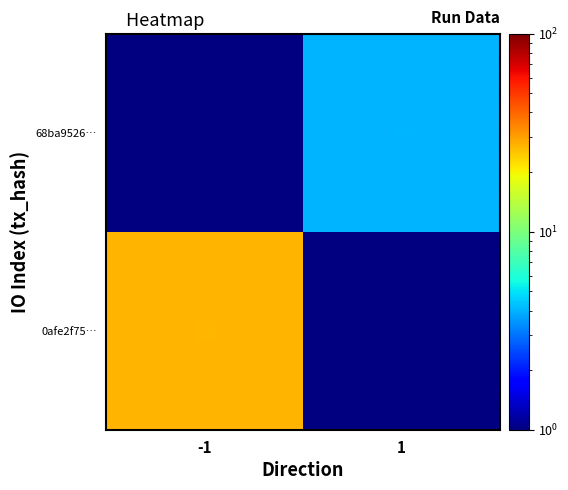

Is it true that 68ba9526… equals 2.1 at 1?

False